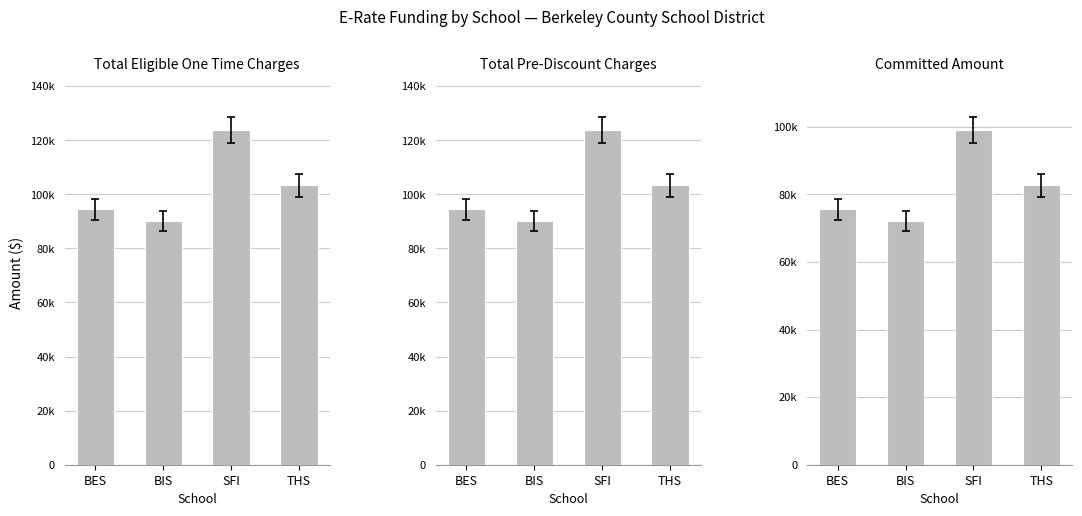

Reading right to left, what are all the values shown in this chart?

Total Eligible One Time Charges: 103297.4	123819.4	90146.2	94396.6
Total Pre-Discount Charges: 103297.4	123819.4	90146.2	94396.6
Committed Amount: 82637.9	99055.5	72116.9	75517.2